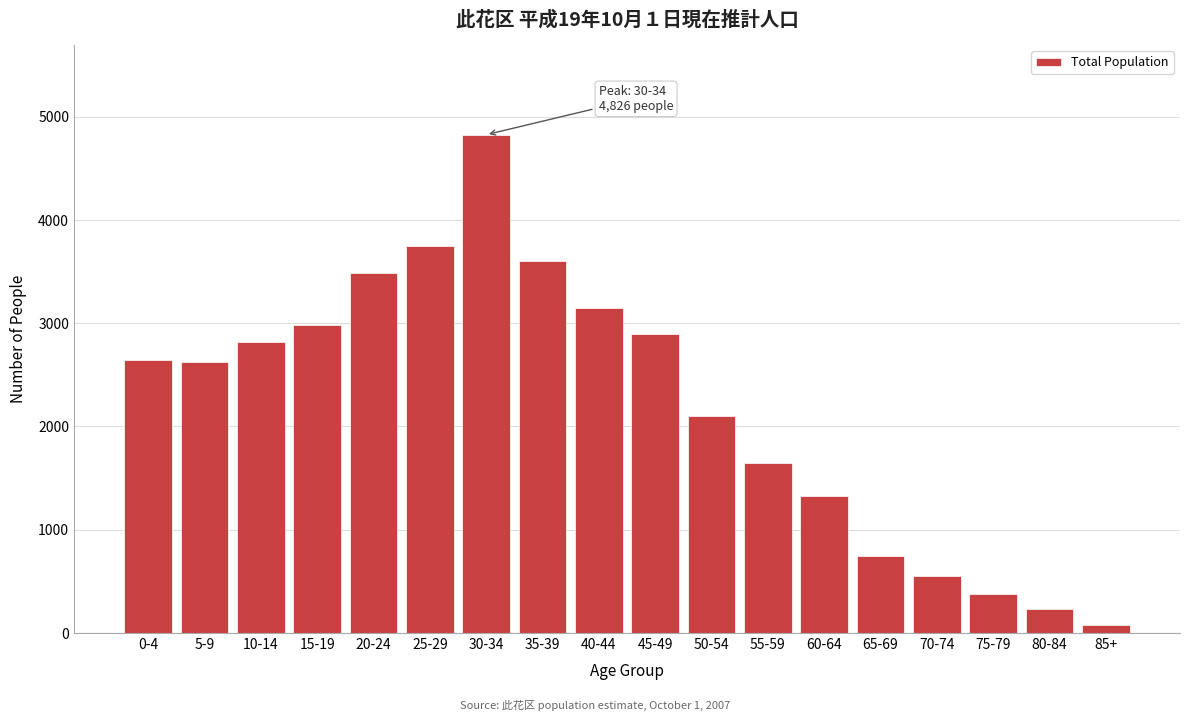

What is the sum of all values?

39854